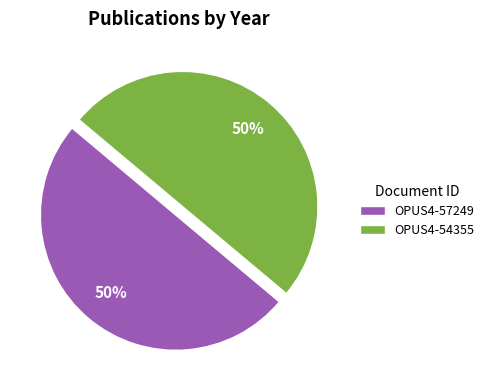

What percentage is the OPUS4-54355 slice, to the nearest percent?

50%